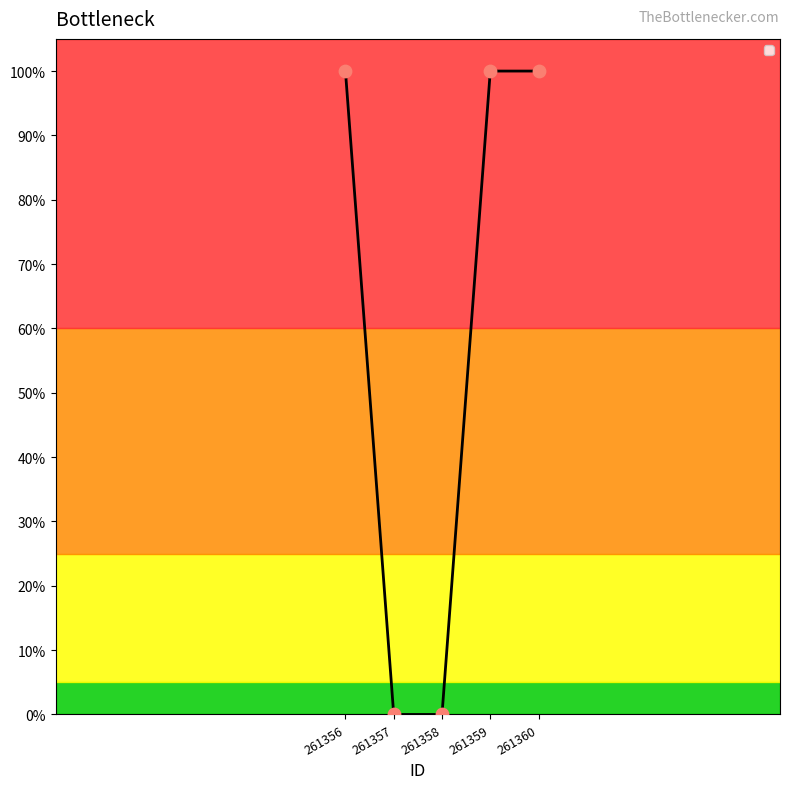

Does the chart have visible grid lines?

No